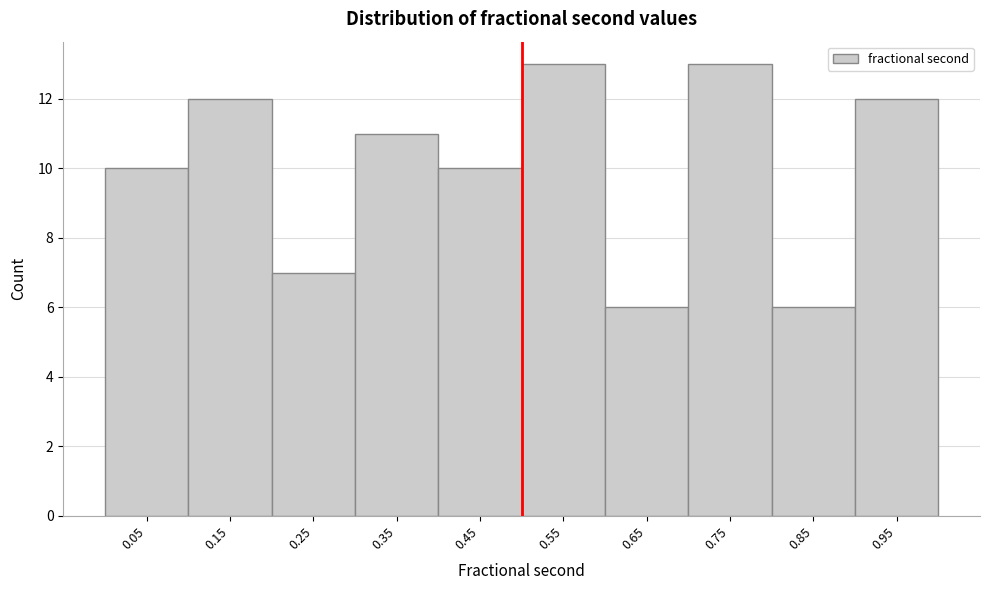

Reading left to right, list every bar in this chart as the range it spans on the x-axis followed by its height. The values are not printed on the chart, so give them approximately, as read against the axis.

0.0 to 0.1: 10
0.1 to 0.2: 12
0.2 to 0.3: 7
0.3 to 0.4: 11
0.4 to 0.5: 10
0.5 to 0.6: 13
0.6 to 0.7: 6
0.7 to 0.8: 13
0.8 to 0.9: 6
0.9 to 1.0: 12